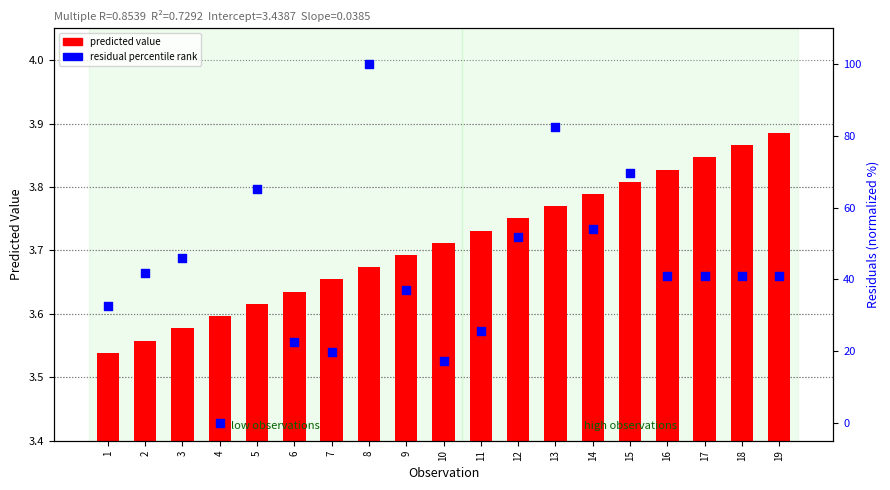

What is the total value across all series at 6?

26.1